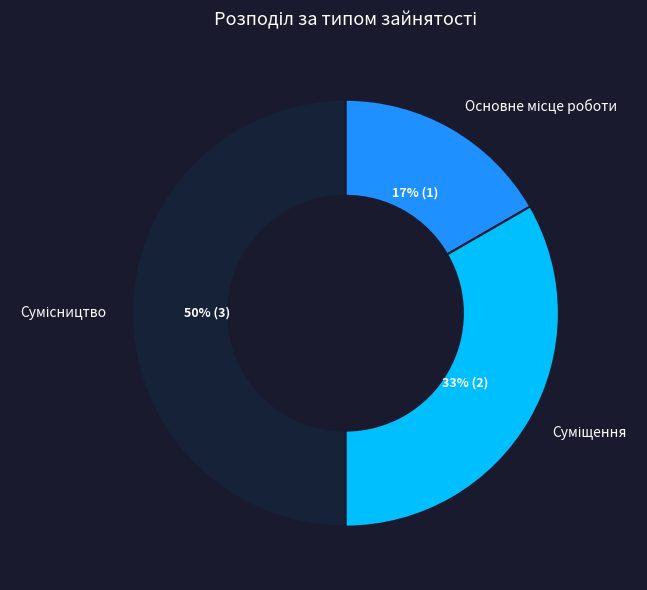

Count the number of slices in the pie.

3